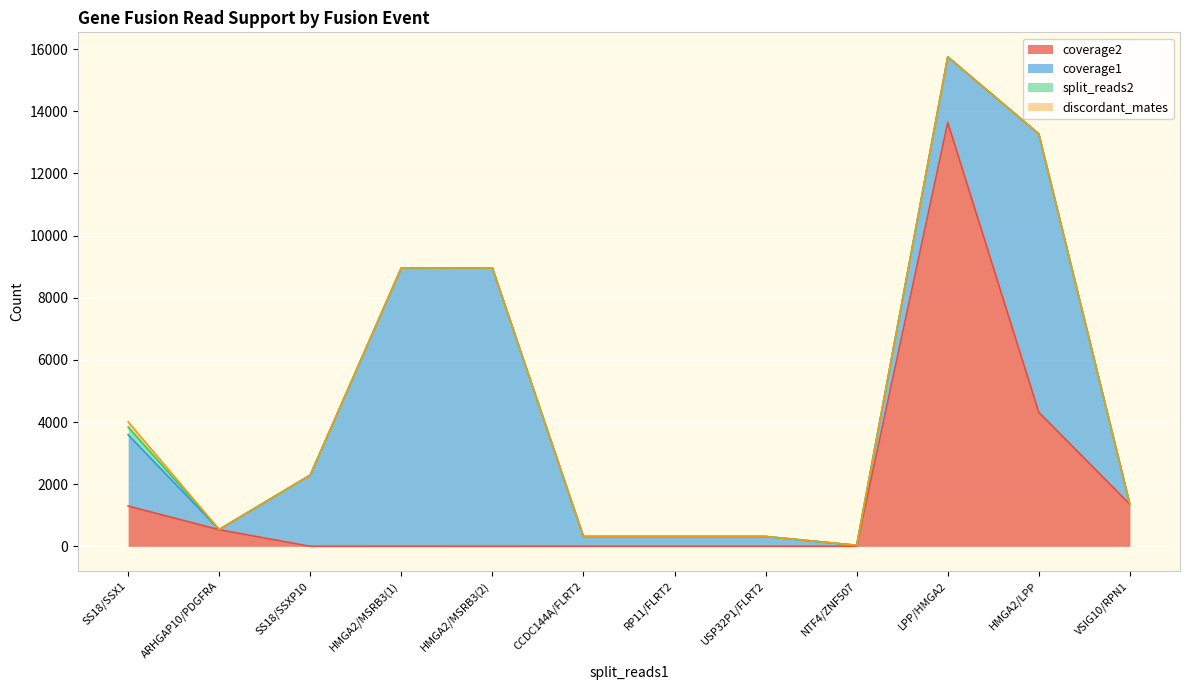

How many data points in discordant_mates are less than 2?

5